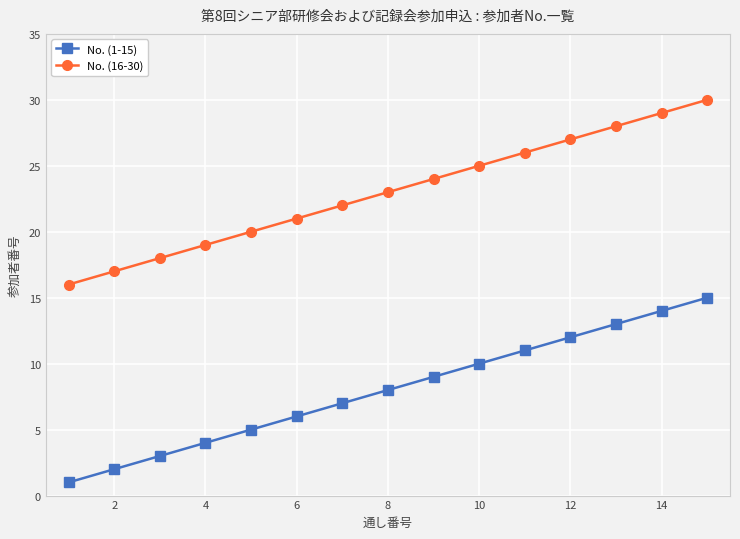

True or false: No. (1-15) and No. (16-30) intersect in this chart.

False